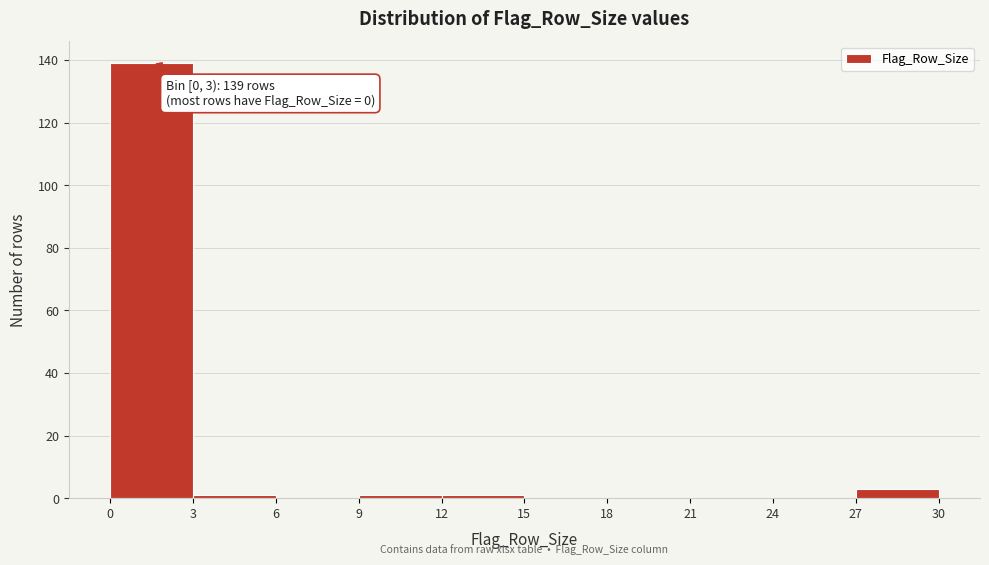

Over which range of the x-axis is the bar tallest?

0 to 3